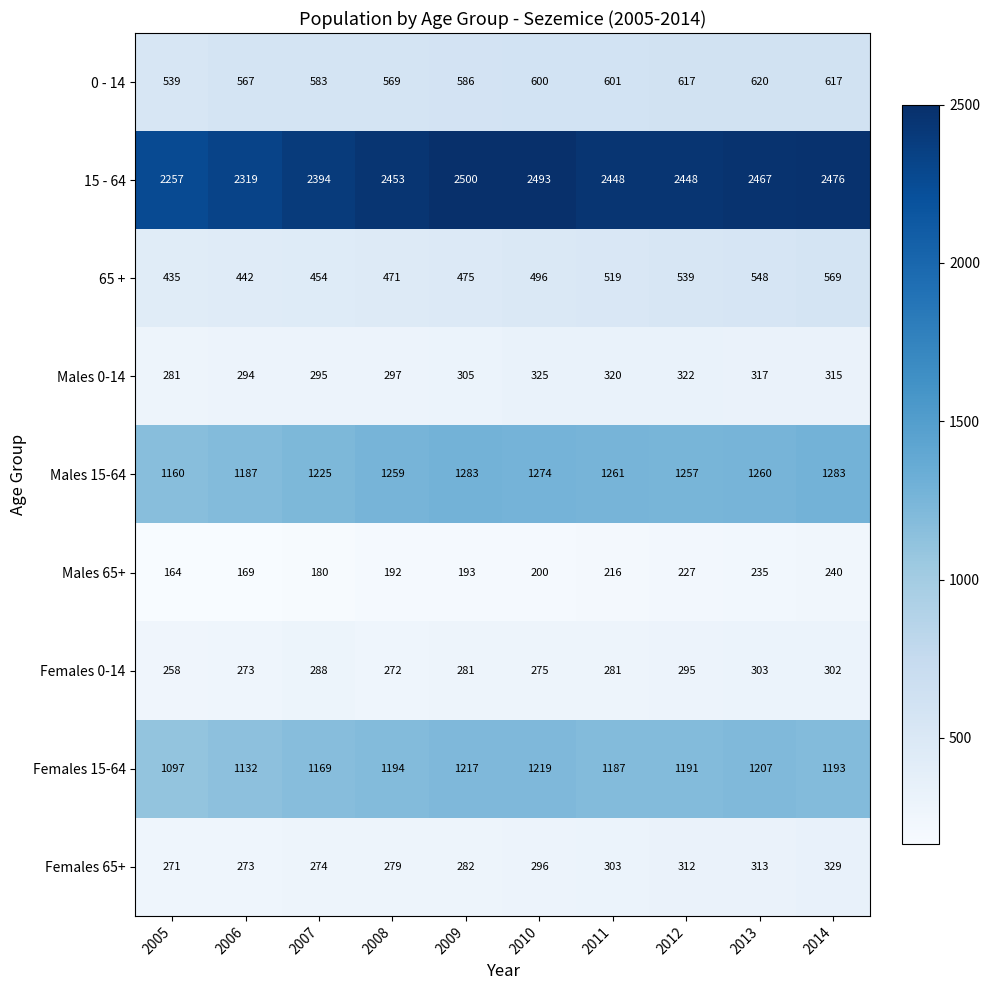

At which label does Females 0-14 first exceed 281?

2007